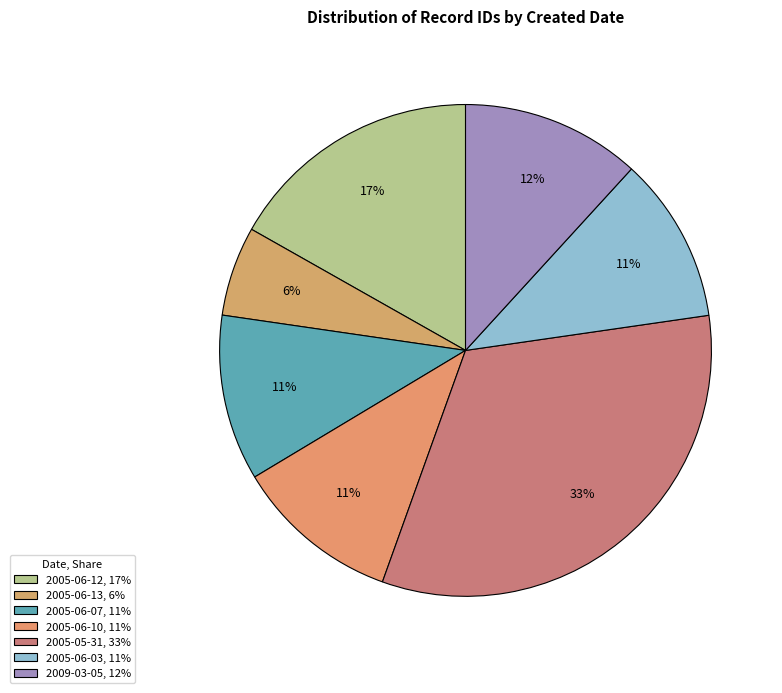

Count the number of slices in the pie.

7